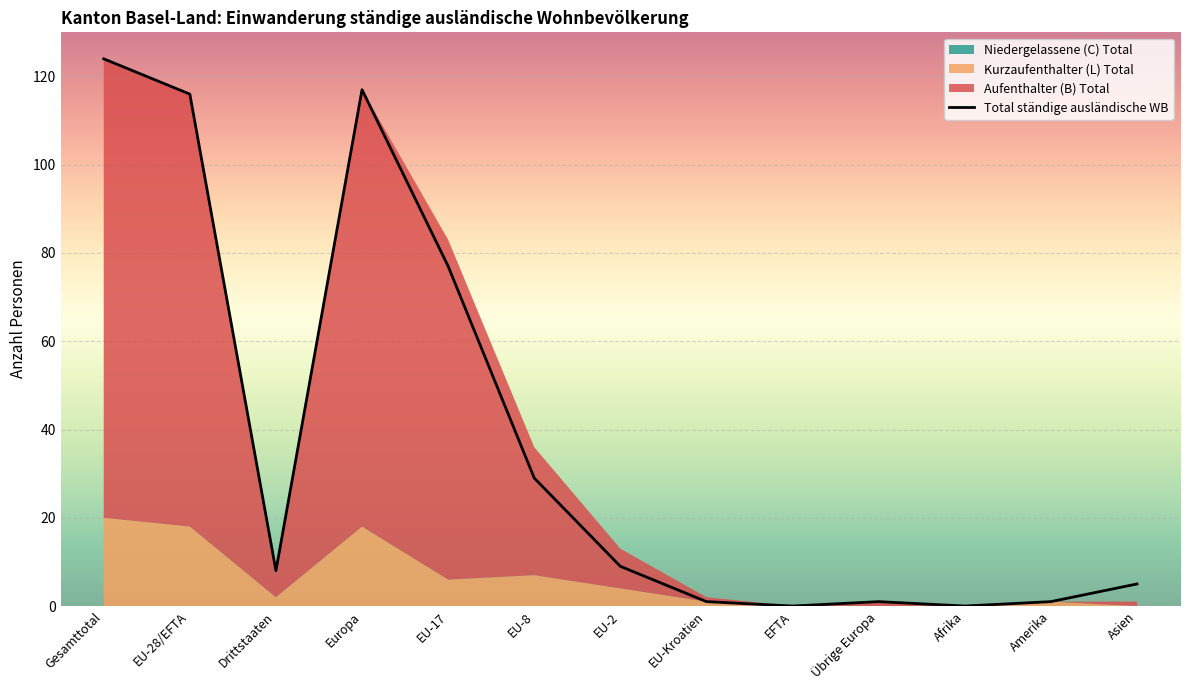

True or false: Aufenthalter (B) Total and Niedergelassene (C) Total intersect in this chart.

False